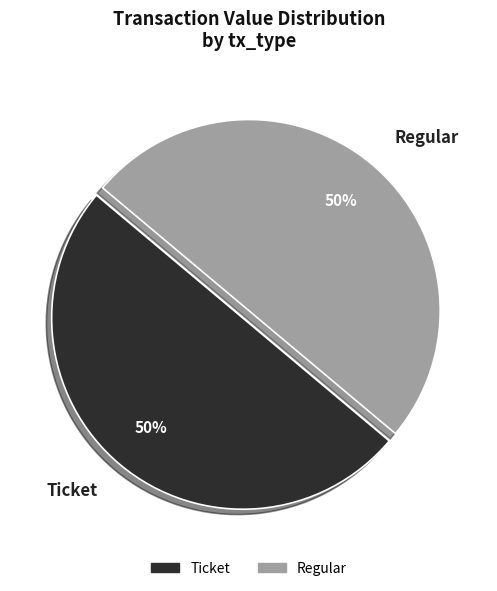

Is the sum of Regular and Ticket greater than half?

Yes